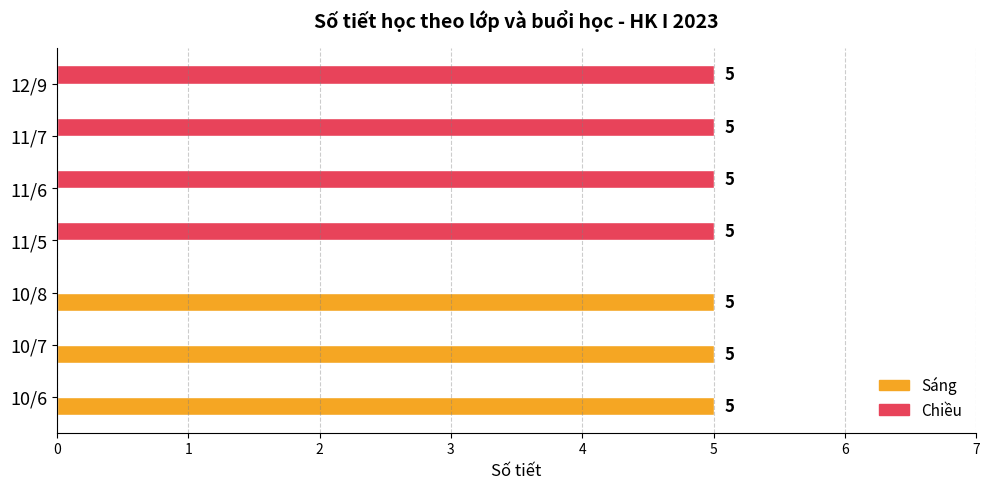

What is the sum of the Sáng values at 11/7 and 10/7?

5